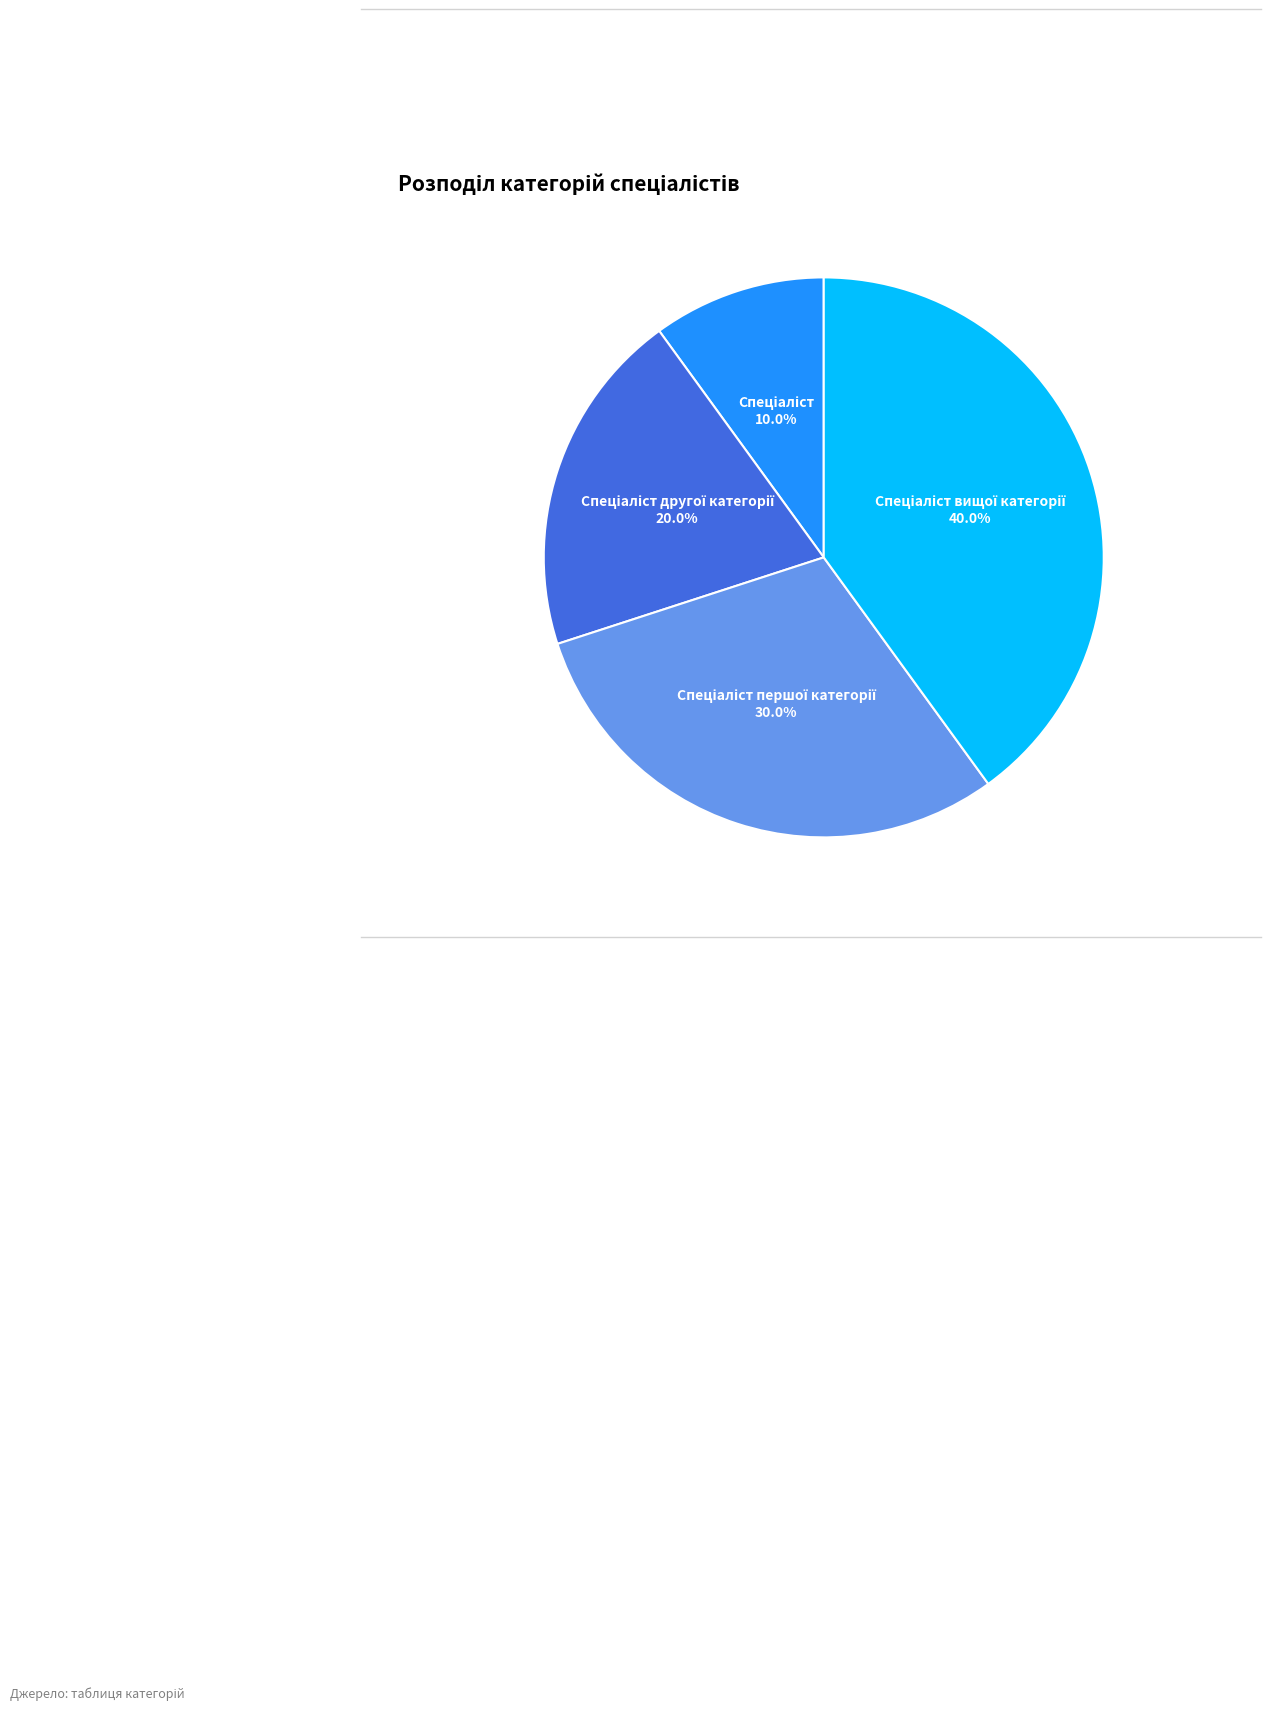

Does any single category account for the majority?

No